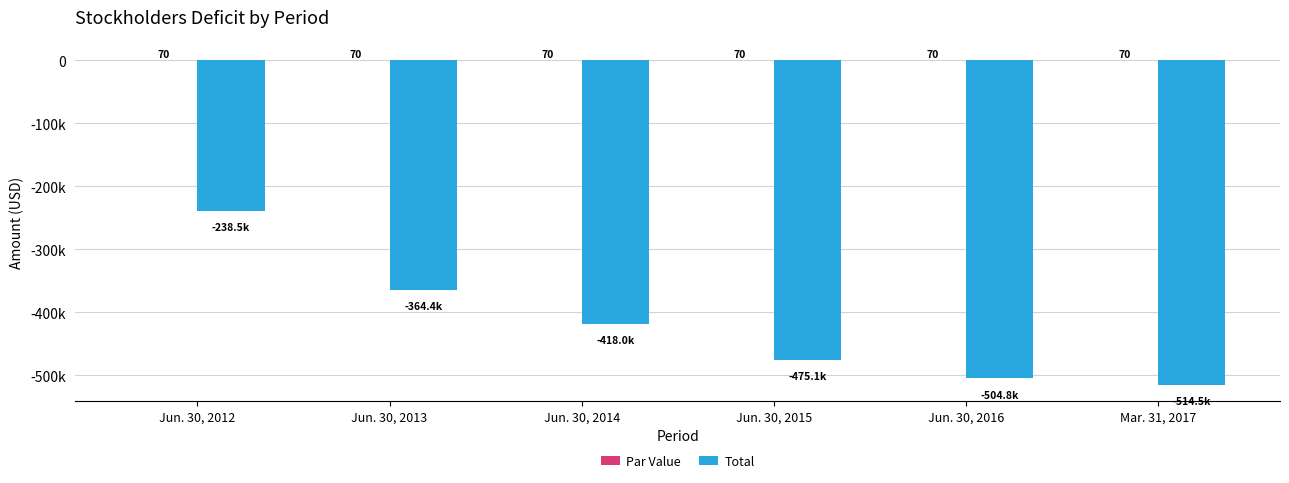

Which series changed the most between Jun. 30, 2012 and Mar. 31, 2017?

Total